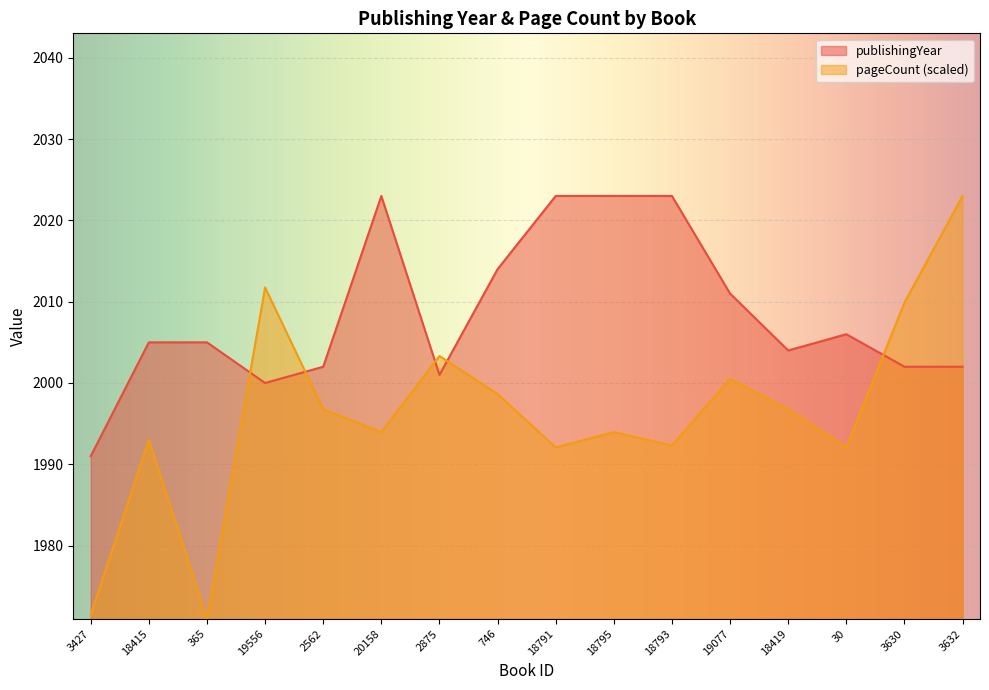

Reading left to right, extract all data points from this chart.

publishingYear: 1991.0	2005.0	2005.0	2000.0	2002.0	2023.0	2001.0	2014.0	2023.0	2023.0	2023.0	2011.0	2004.0	2006.0	2002.0	2002.0
pageCount: 1971.5	1993.0	1971.0	2011.8	1996.8	1994.0	2003.3	1998.6	1992.1	1994.0	1992.3	2000.5	1996.8	1992.1	2009.9	2023.0